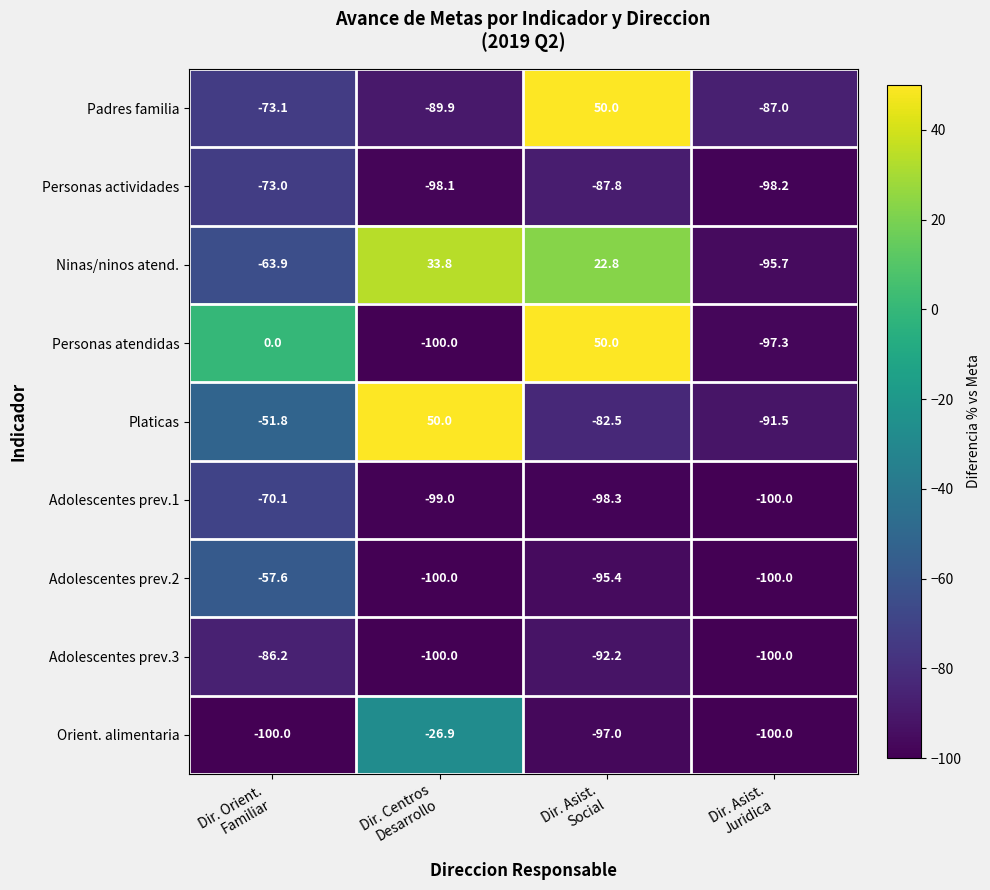

What is the sum of all Orient. alimentaria values?

-323.9